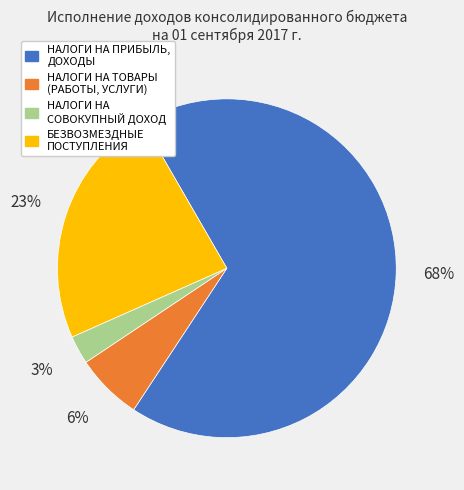

What percentage is the БЕЗВОЗМЕЗДНЫЕ ПОСТУПЛЕНИЯ slice, to the nearest percent?

23%